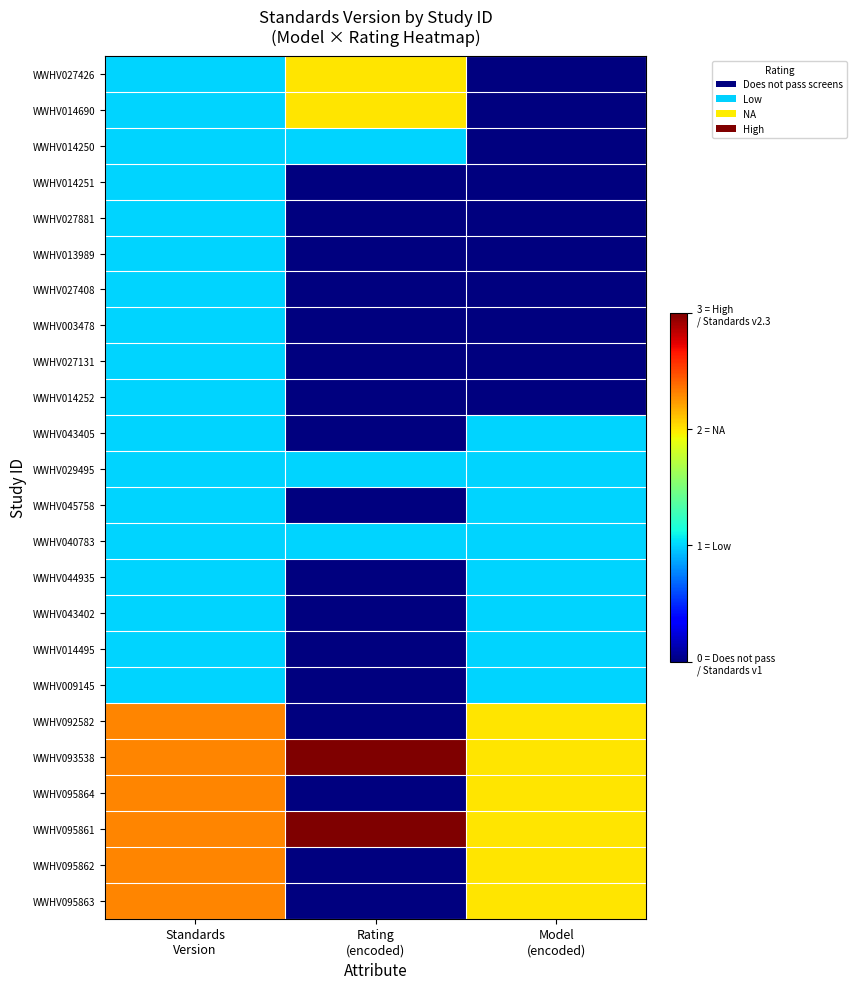

Reading left to right, what are all the values shown in this chart?

WWHV027426: Standards
Version=1.0	Rating
(encoded)=2.0	Model
(encoded)=0.0
WWHV014690: Standards
Version=1.0	Rating
(encoded)=2.0	Model
(encoded)=0.0
WWHV014250: Standards
Version=1.0	Rating
(encoded)=1.0	Model
(encoded)=0.0
WWHV014251: Standards
Version=1.0	Rating
(encoded)=0.0	Model
(encoded)=0.0
WWHV027881: Standards
Version=1.0	Rating
(encoded)=0.0	Model
(encoded)=0.0
WWHV013989: Standards
Version=1.0	Rating
(encoded)=0.0	Model
(encoded)=0.0
WWHV027408: Standards
Version=1.0	Rating
(encoded)=0.0	Model
(encoded)=0.0
WWHV003478: Standards
Version=1.0	Rating
(encoded)=0.0	Model
(encoded)=0.0
WWHV027131: Standards
Version=1.0	Rating
(encoded)=0.0	Model
(encoded)=0.0
WWHV014252: Standards
Version=1.0	Rating
(encoded)=0.0	Model
(encoded)=0.0
WWHV043405: Standards
Version=1.0	Rating
(encoded)=0.0	Model
(encoded)=1.0
WWHV029495: Standards
Version=1.0	Rating
(encoded)=1.0	Model
(encoded)=1.0
WWHV045758: Standards
Version=1.0	Rating
(encoded)=0.0	Model
(encoded)=1.0
WWHV040783: Standards
Version=1.0	Rating
(encoded)=1.0	Model
(encoded)=1.0
WWHV044935: Standards
Version=1.0	Rating
(encoded)=0.0	Model
(encoded)=1.0
WWHV043402: Standards
Version=1.0	Rating
(encoded)=0.0	Model
(encoded)=1.0
WWHV014495: Standards
Version=1.0	Rating
(encoded)=0.0	Model
(encoded)=1.0
WWHV009145: Standards
Version=1.0	Rating
(encoded)=0.0	Model
(encoded)=1.0
WWHV092582: Standards
Version=2.3	Rating
(encoded)=0.0	Model
(encoded)=2.0
WWHV093538: Standards
Version=2.3	Rating
(encoded)=3.0	Model
(encoded)=2.0
WWHV095864: Standards
Version=2.3	Rating
(encoded)=0.0	Model
(encoded)=2.0
WWHV095861: Standards
Version=2.3	Rating
(encoded)=3.0	Model
(encoded)=2.0
WWHV095862: Standards
Version=2.3	Rating
(encoded)=0.0	Model
(encoded)=2.0
WWHV095863: Standards
Version=2.3	Rating
(encoded)=0.0	Model
(encoded)=2.0